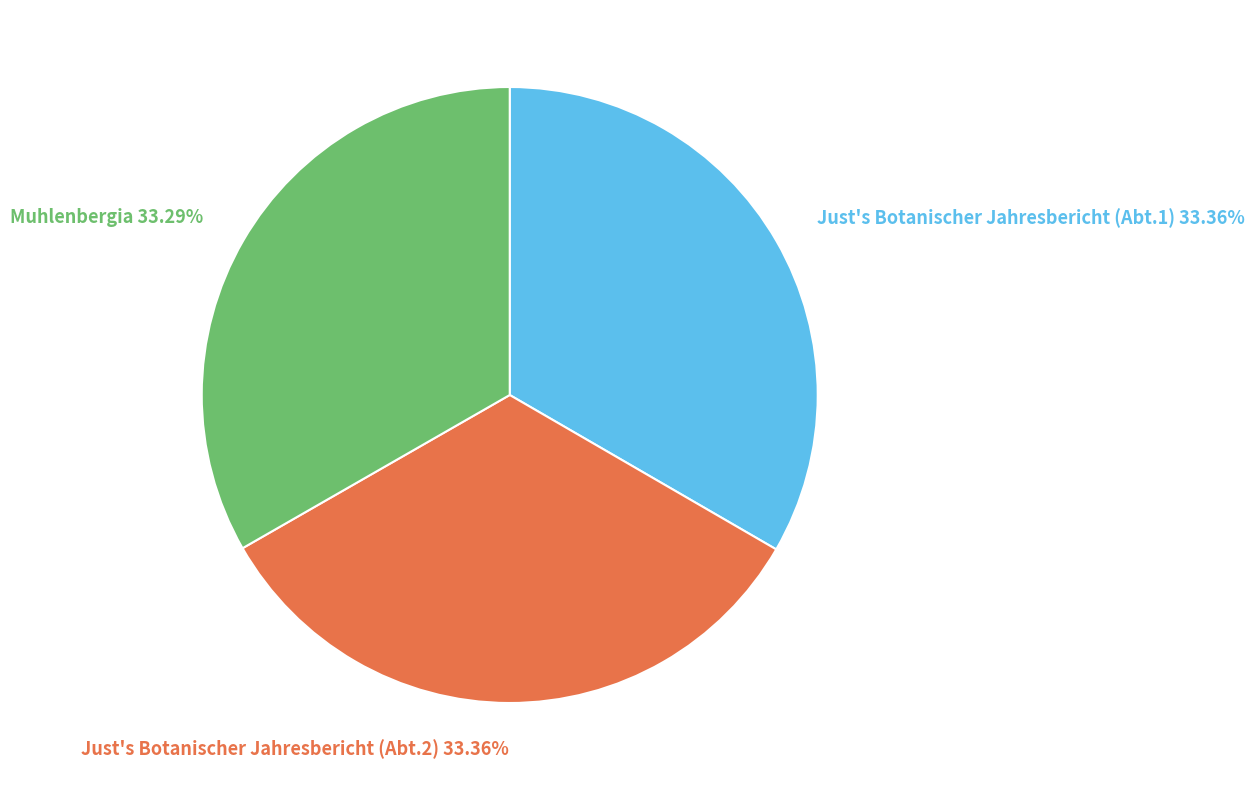

How much of the chart is everything except Just's Botanischer Jahresbericht (Abt.1)?

66.6%